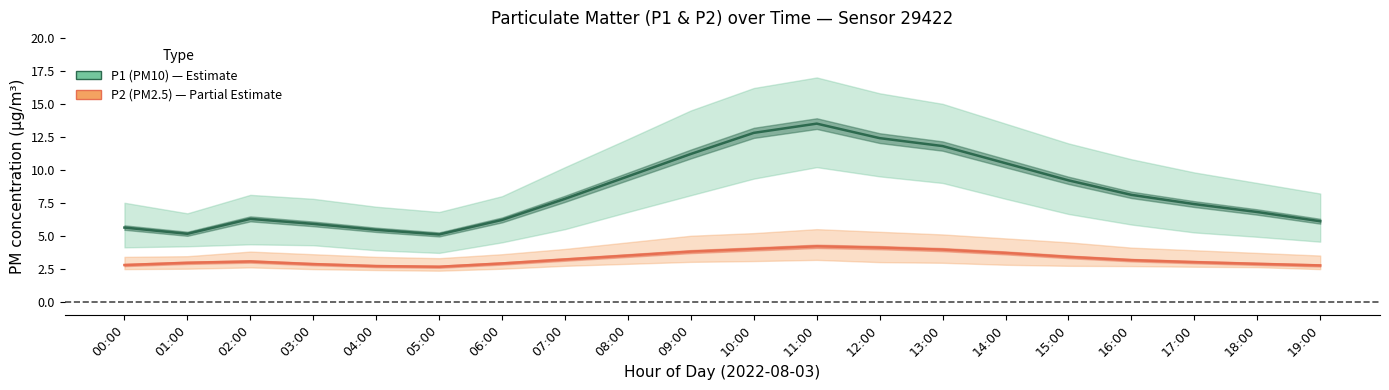

Which category has the highest value in the P2 (PM2.5) series?

11:00